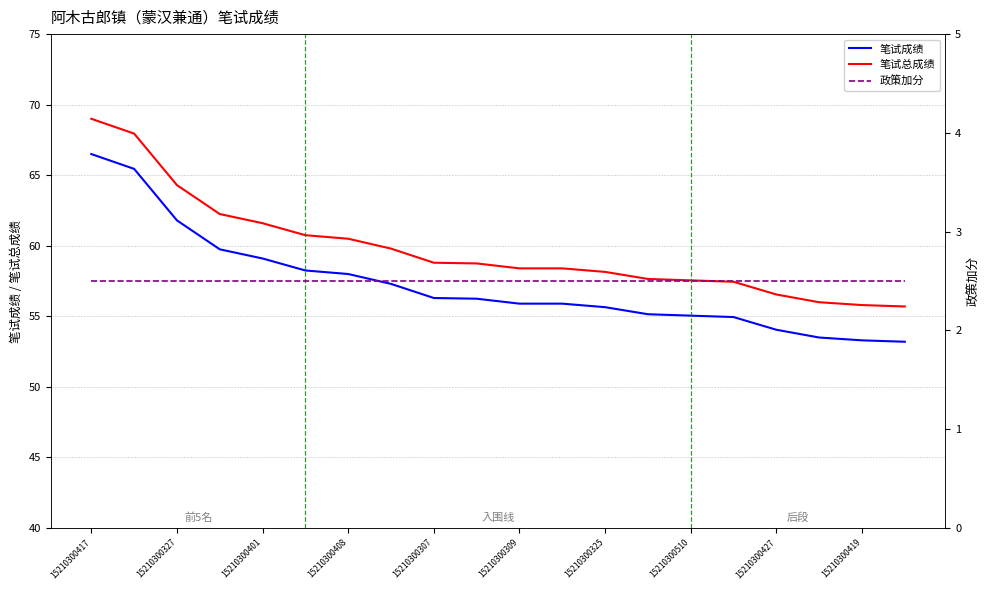

Is it true that 笔试总成绩 equals 36.4 at 15210300427?

False